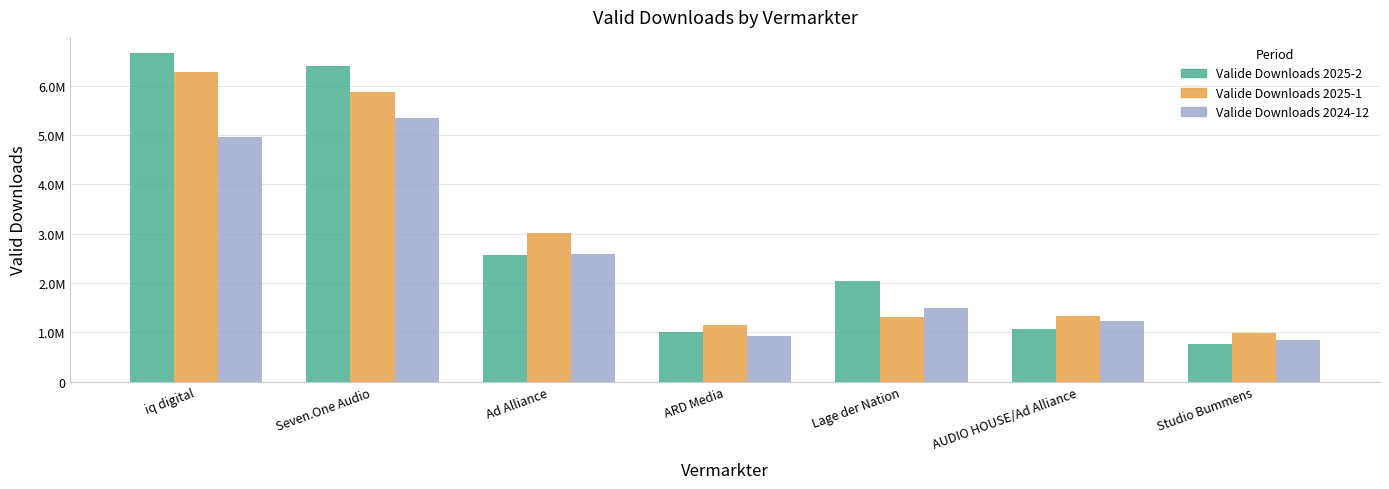

At which category does the chart reach its minimum across all series?

Studio Bummens